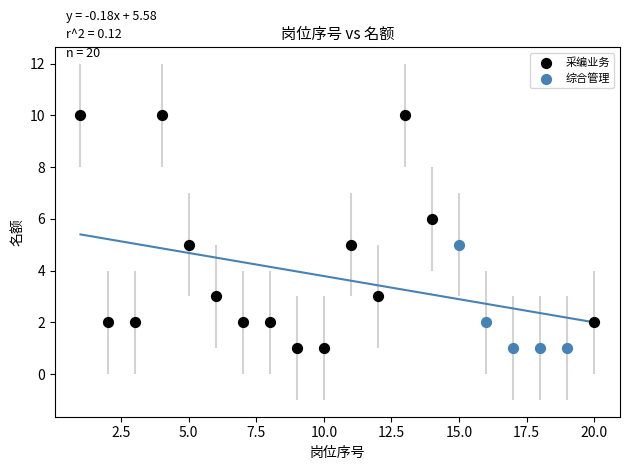

Which series contains the highest Y value?

采编业务